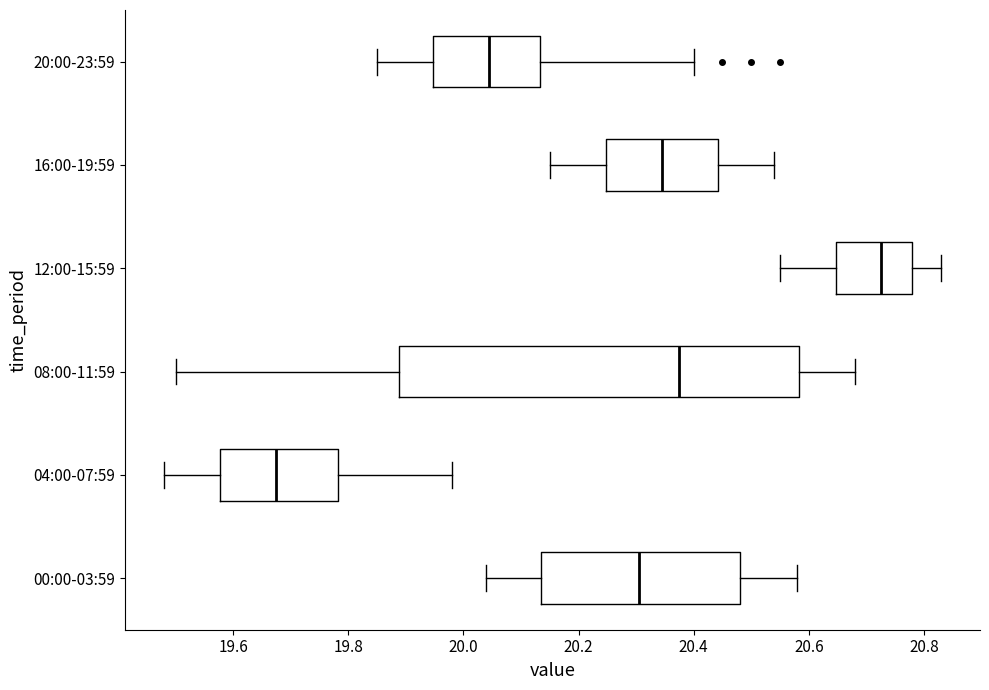

Where does the median line of the box for 08:00-11:59 sit on the x-axis? The values are not printed on the chart, so give them approximately, as read against the axis.

20.38